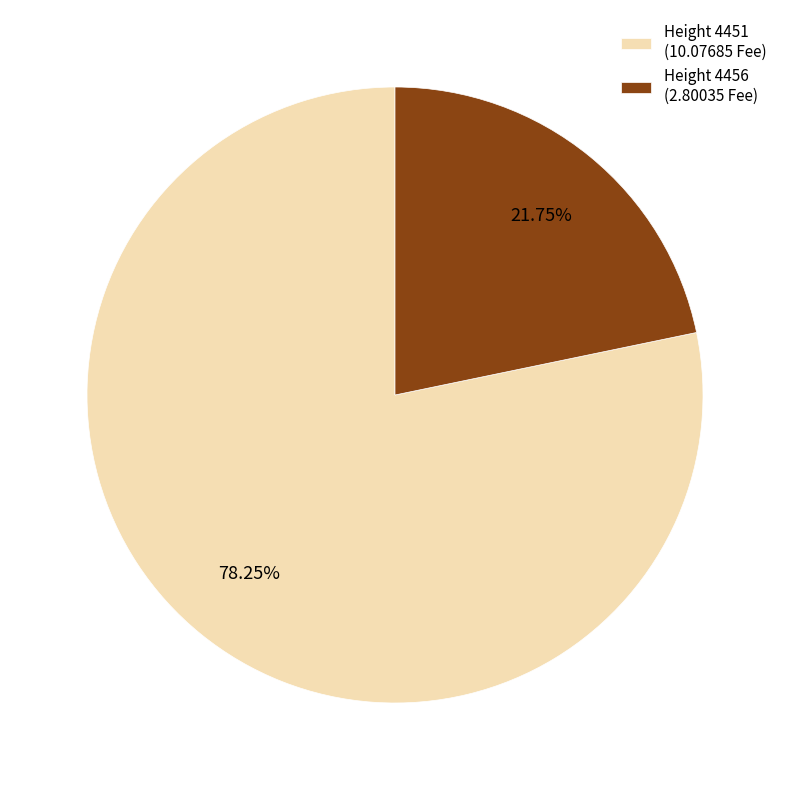

What is the largest slice in the pie chart?

Height 4451 (10.07685 Fee)